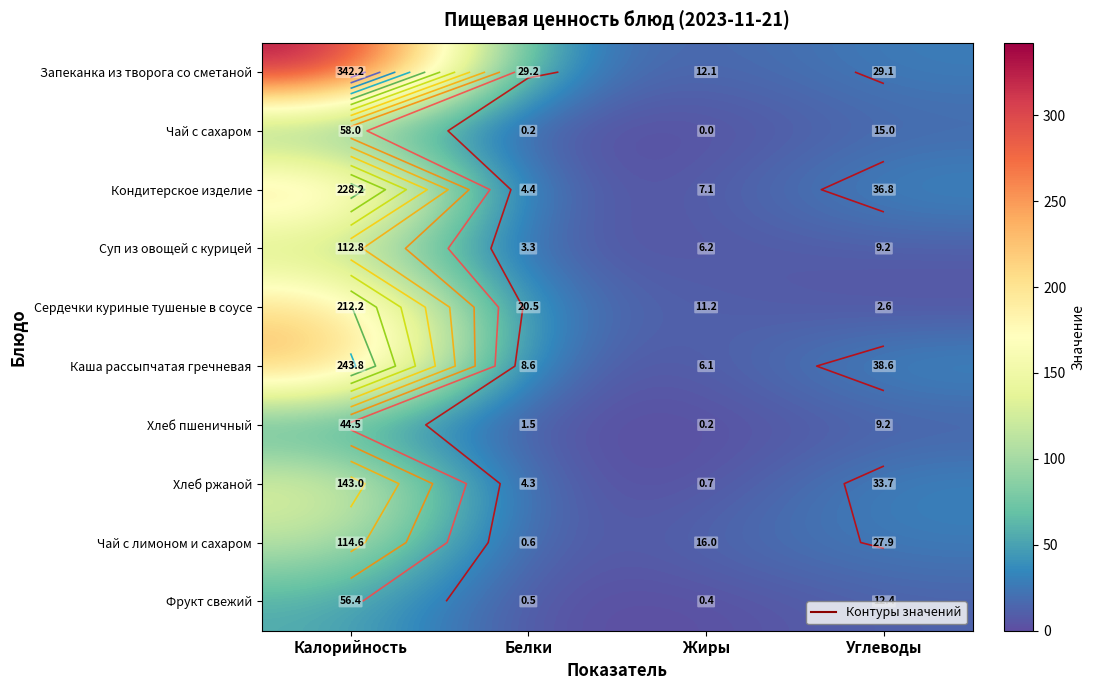

The value of Хлеб ржаной at Калорийность is 143.0. True or false?

True